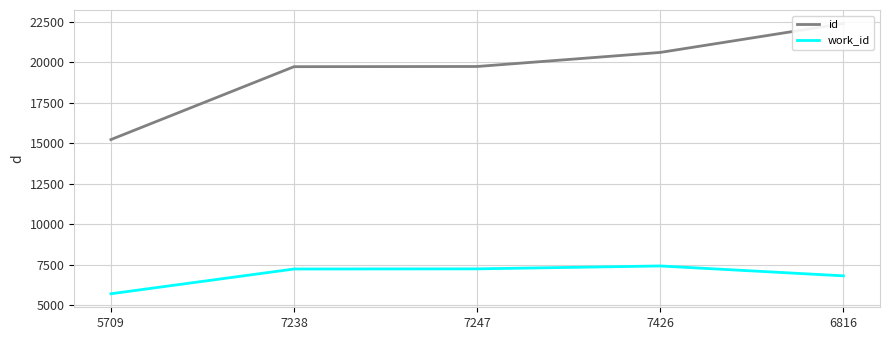

How many interior local peaks does the work_id series have?

1